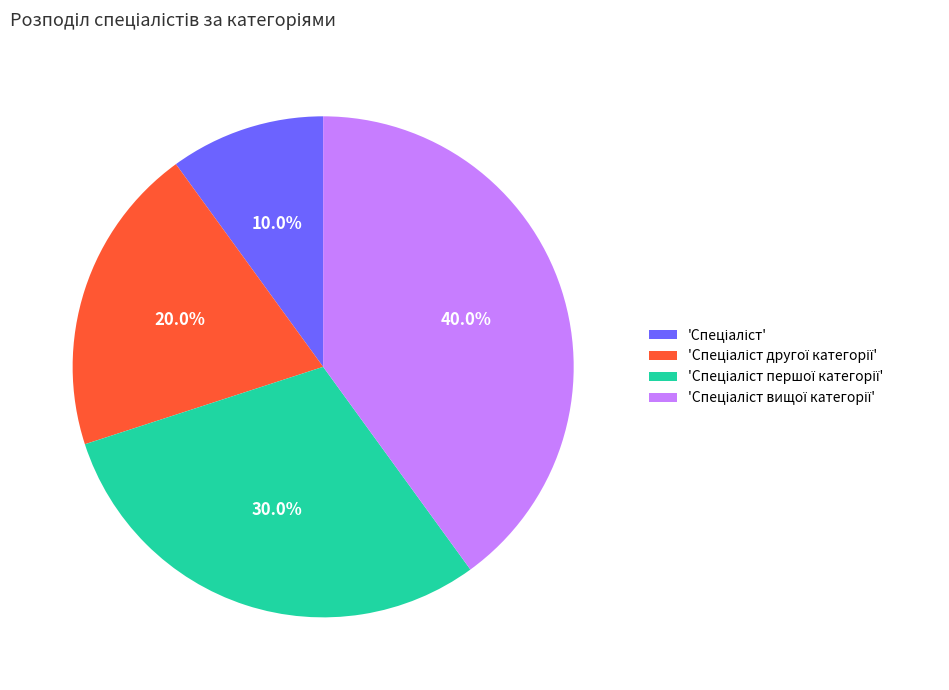

Is there a majority slice in this chart?

No